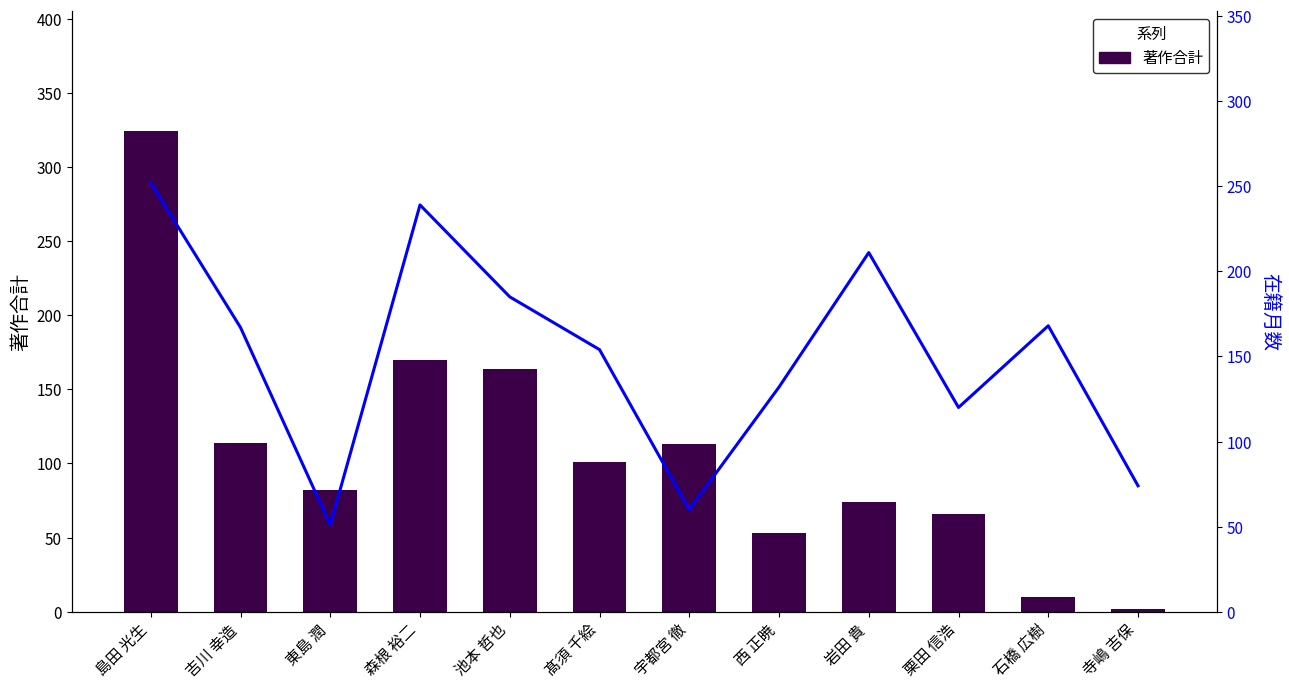

Which series has the widest spread of values?

著作合計